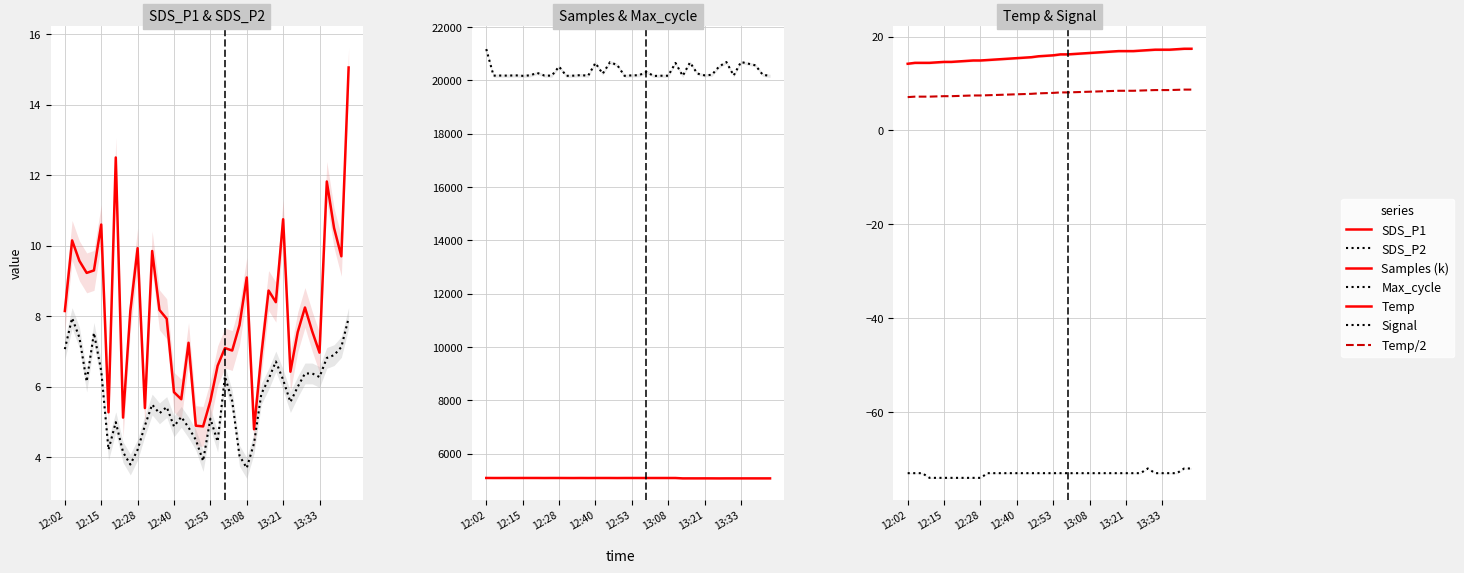

True or false: Temp and SDS_P2 intersect in this chart.

False